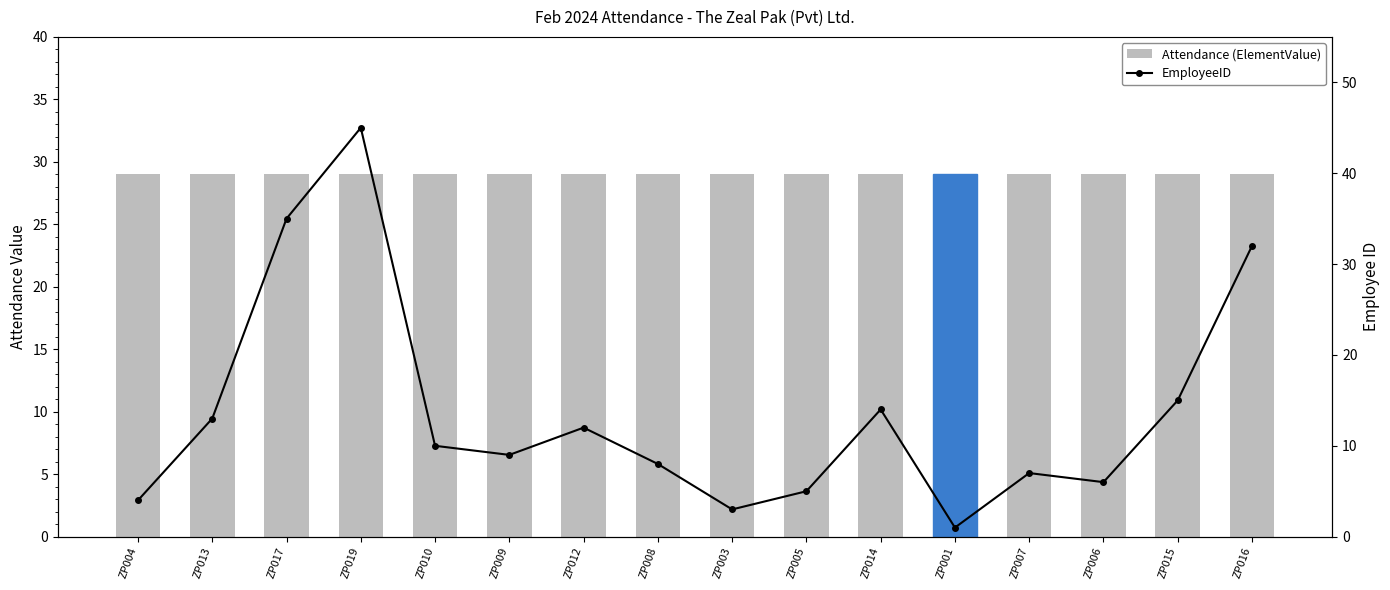

What position from the right is ZP009?

11